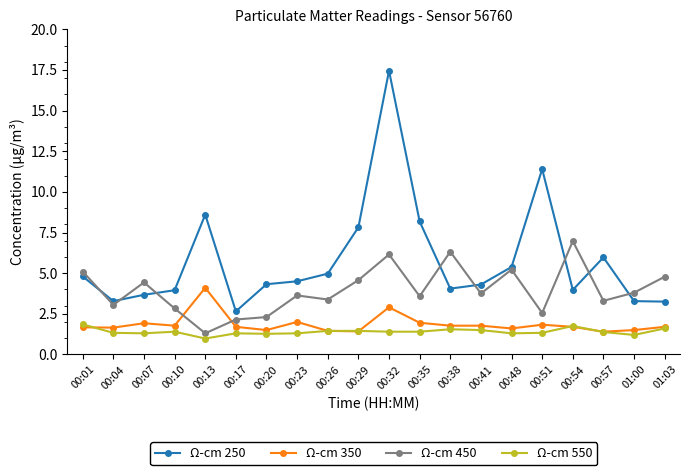

Which series has the widest spread of values?

Ω-cm 250